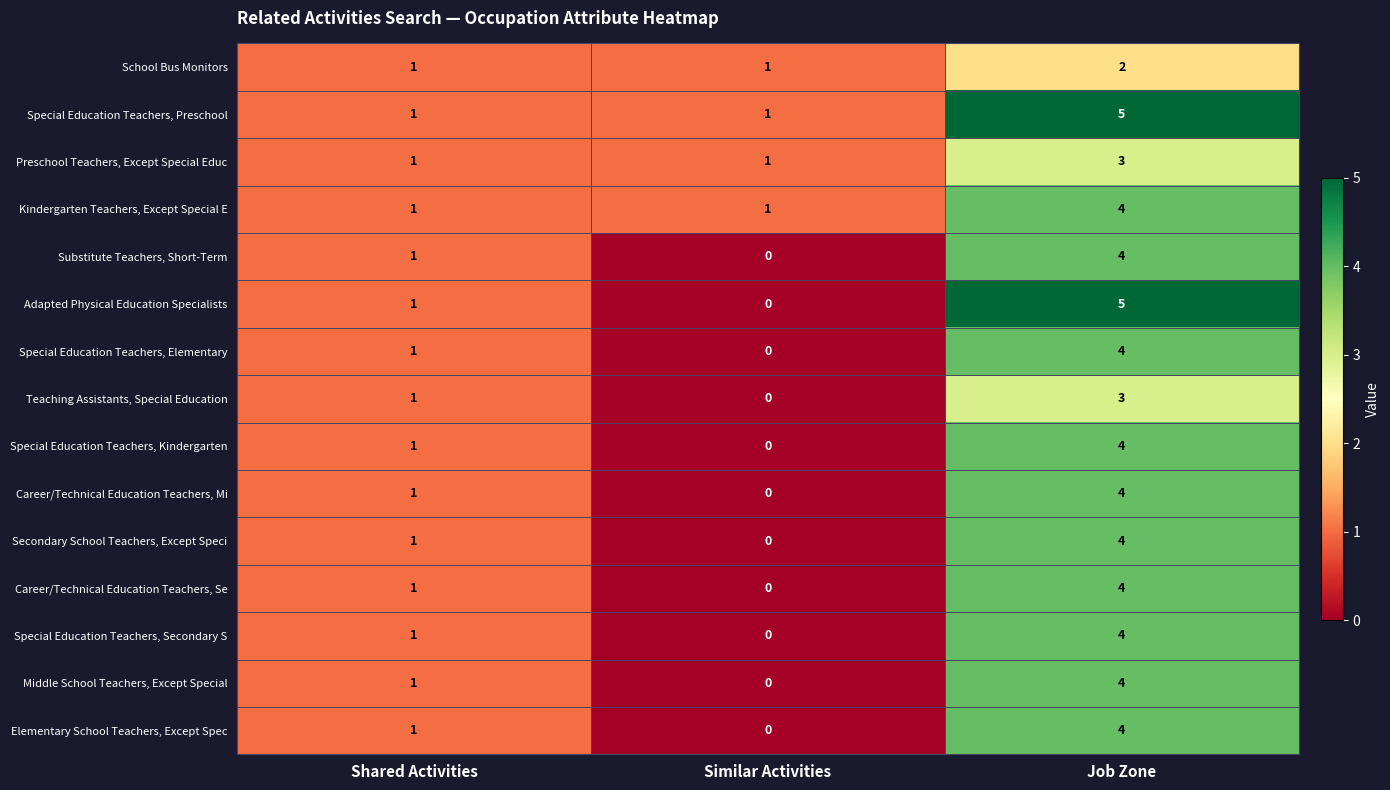

The value of Career/Technical Education Teachers, Mi at Shared Activities is 1. True or false?

True